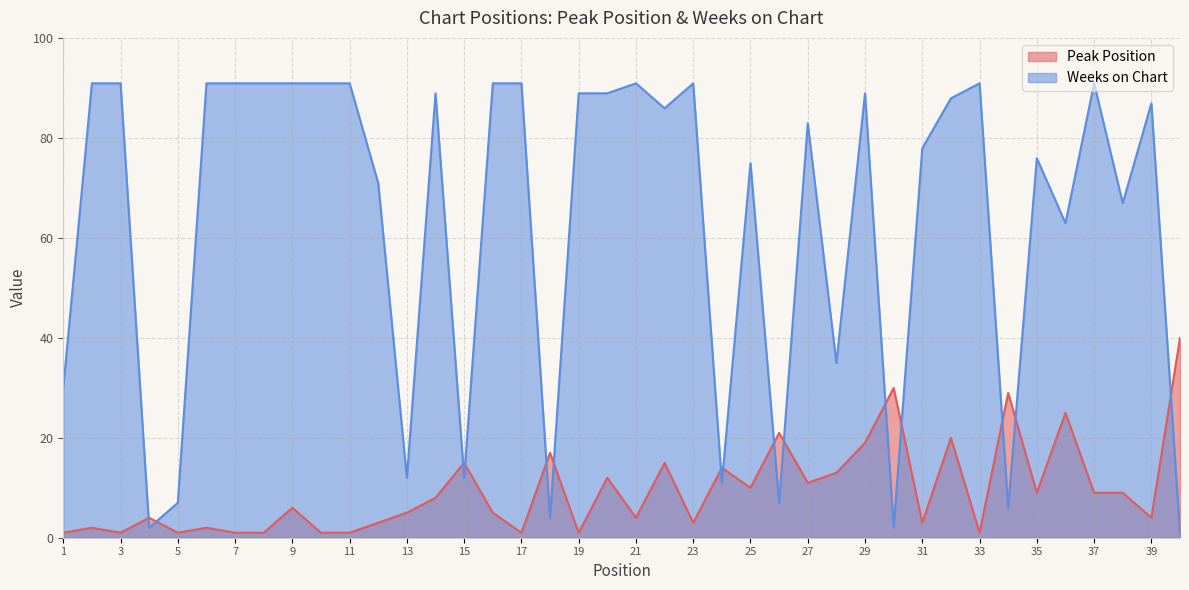

Which category has the lowest value in the Weeks on Chart series?

40